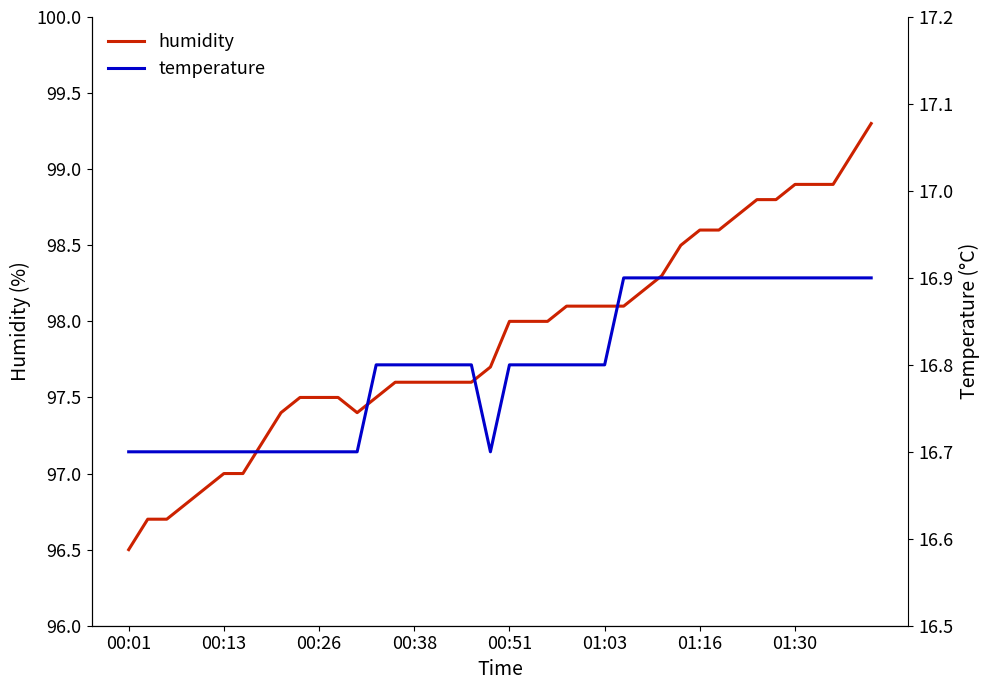

At which label does humidity reach its minimum?

00:01